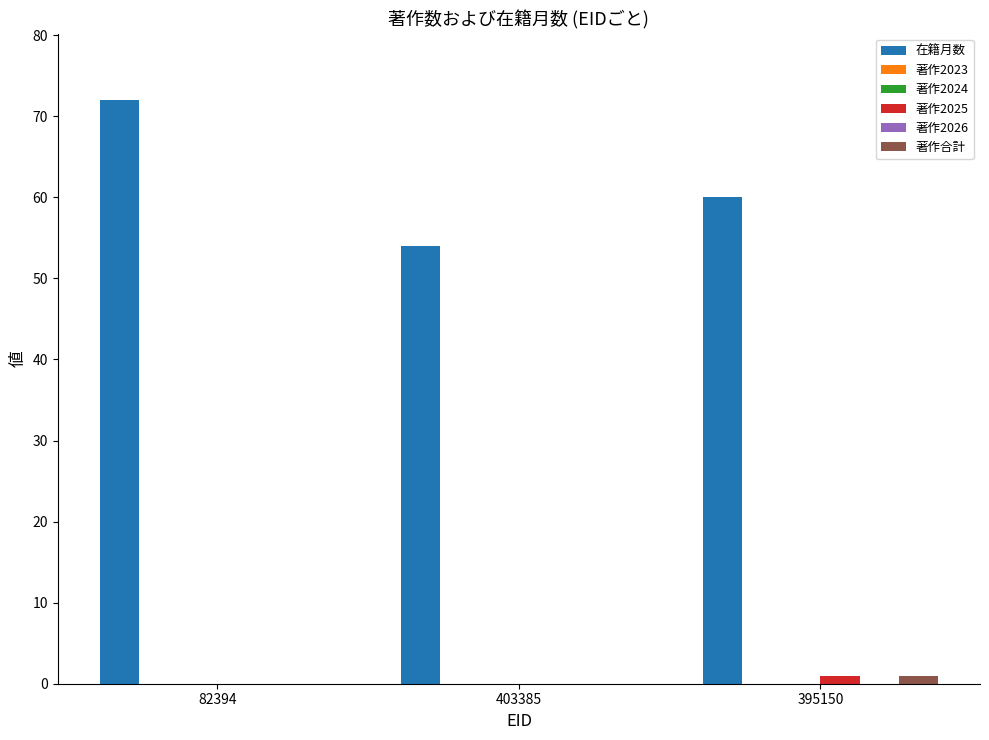

At how many categories does at least one series exceed 58?

2